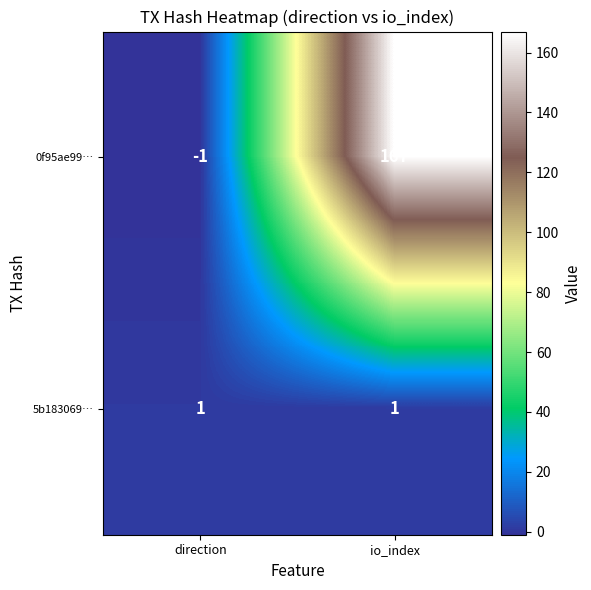

Reading right to left, extract all data points from this chart.

0f95ae99…: io_index=167	direction=-1
5b183069…: io_index=1	direction=1